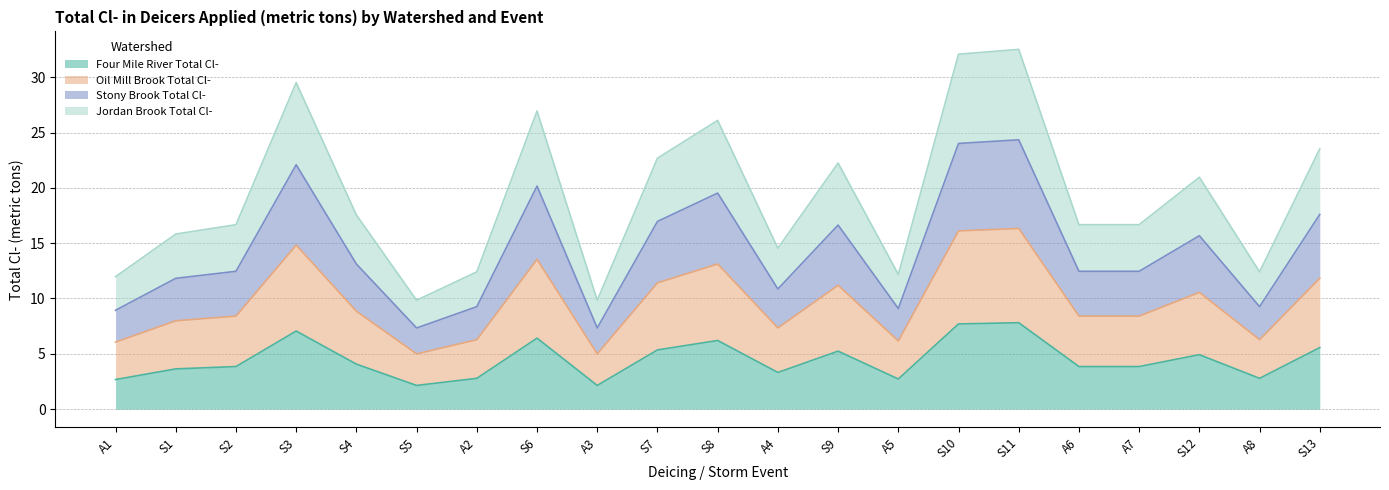

What are all the series names shown in the legend?

Four Mile River Total Cl-, Oil Mill Brook Total Cl-, Stony Brook Total Cl-, Jordan Brook Total Cl-